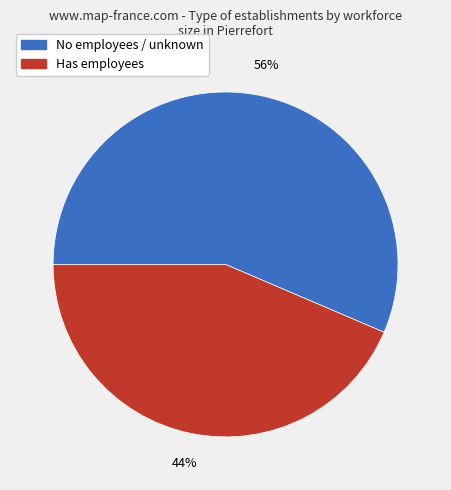

Is there any slice that represents more than half of the pie?

Yes